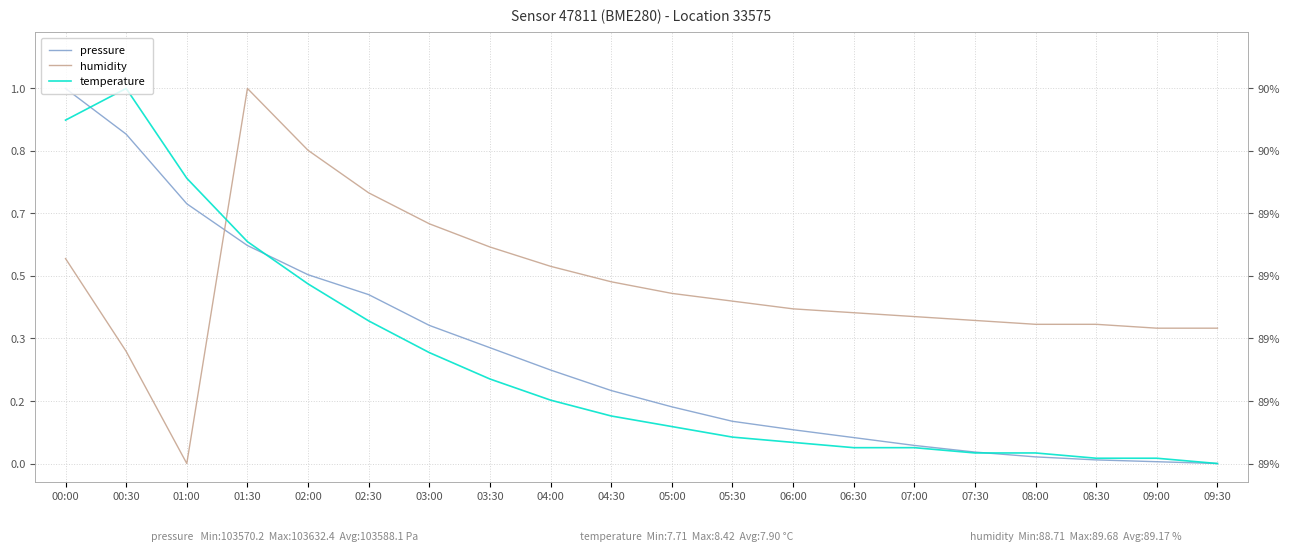

Where do pressure and temperature first cross each other?

00:00 and 00:30